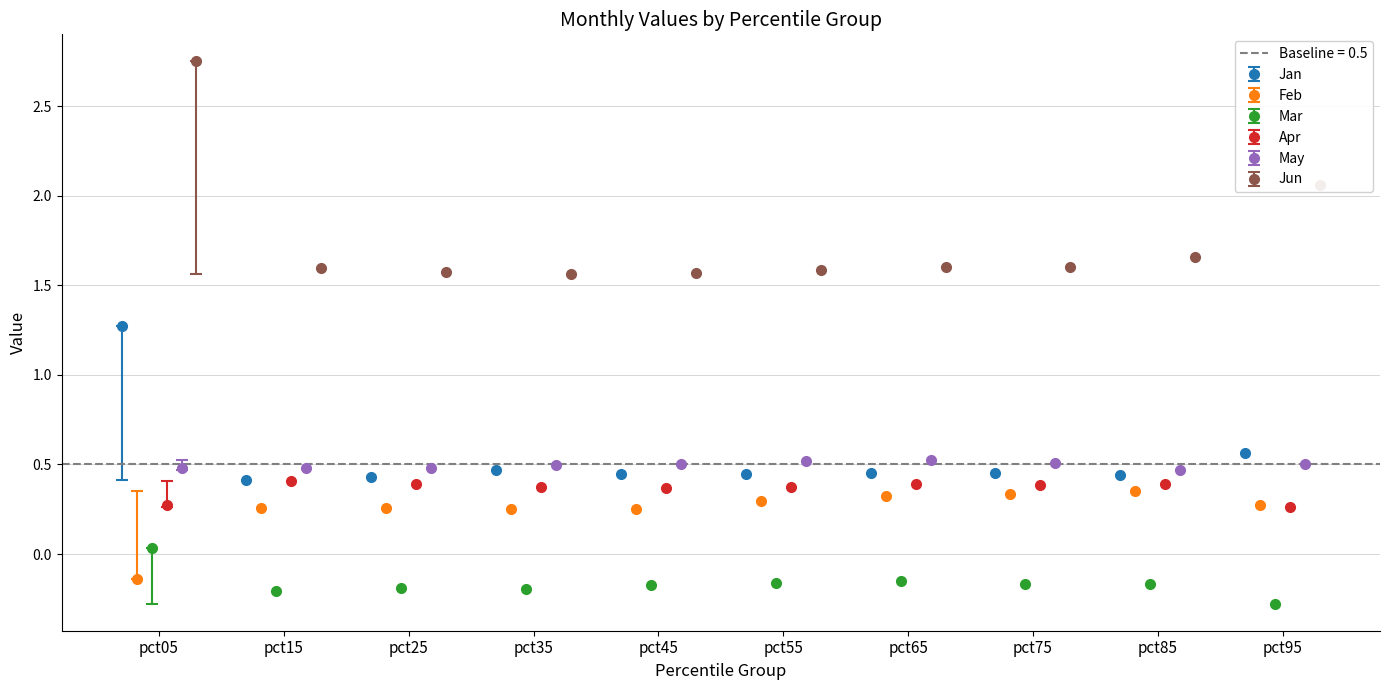

How many Apr values are between 0 and 1?

10